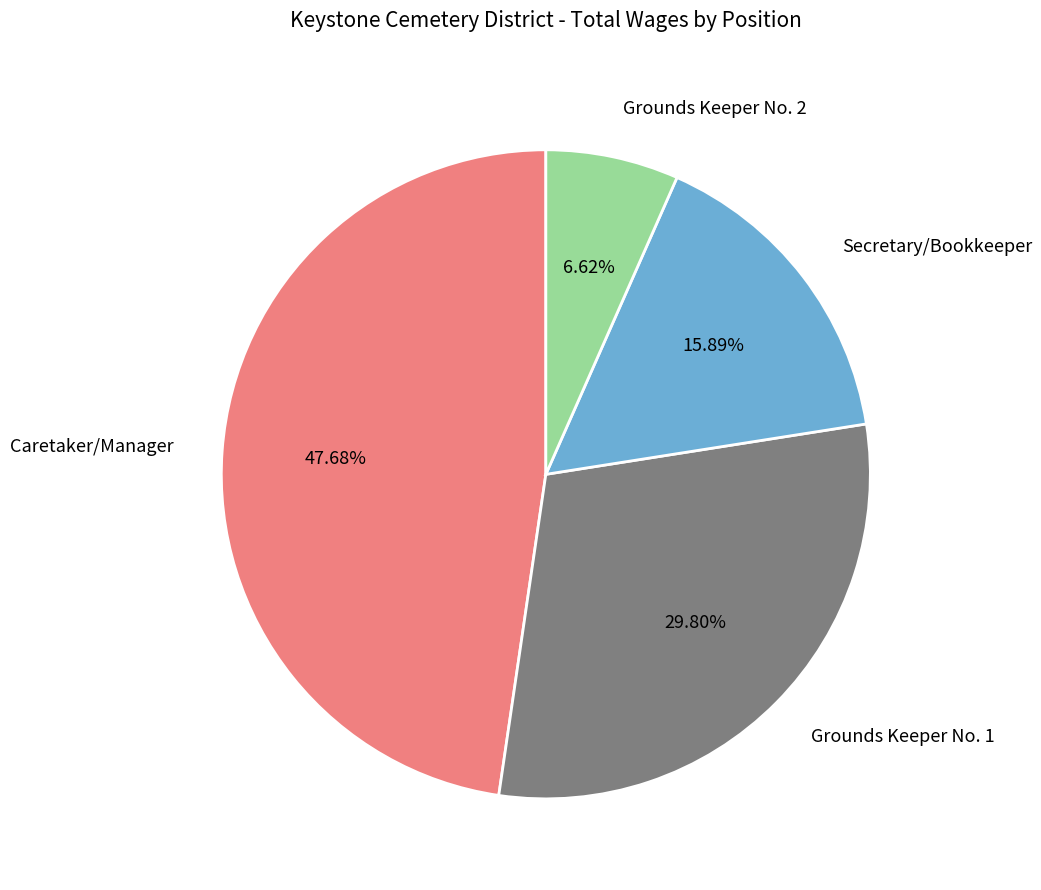

Between Grounds Keeper No. 2 and Secretary/Bookkeeper, which is larger?

Secretary/Bookkeeper